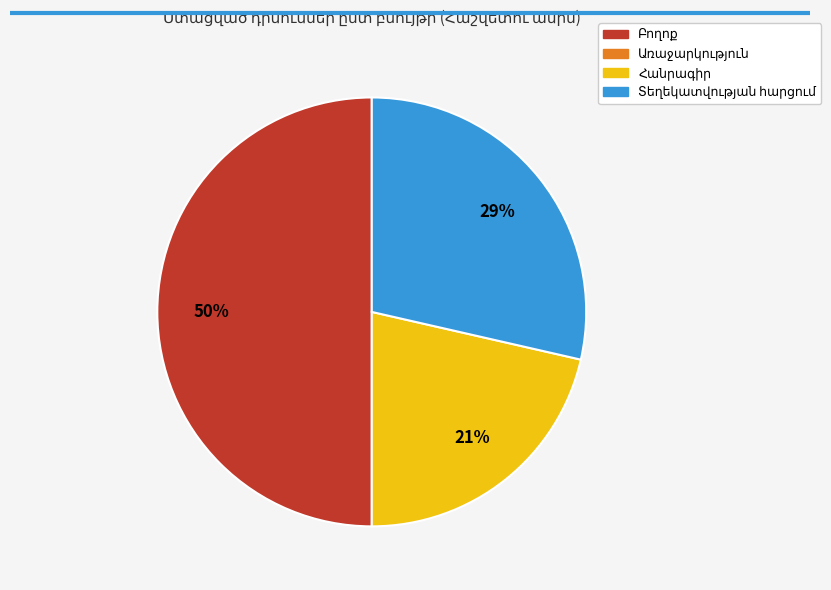

To the nearest percent, what is the difference between the largest and smallest slice percentages?

29%